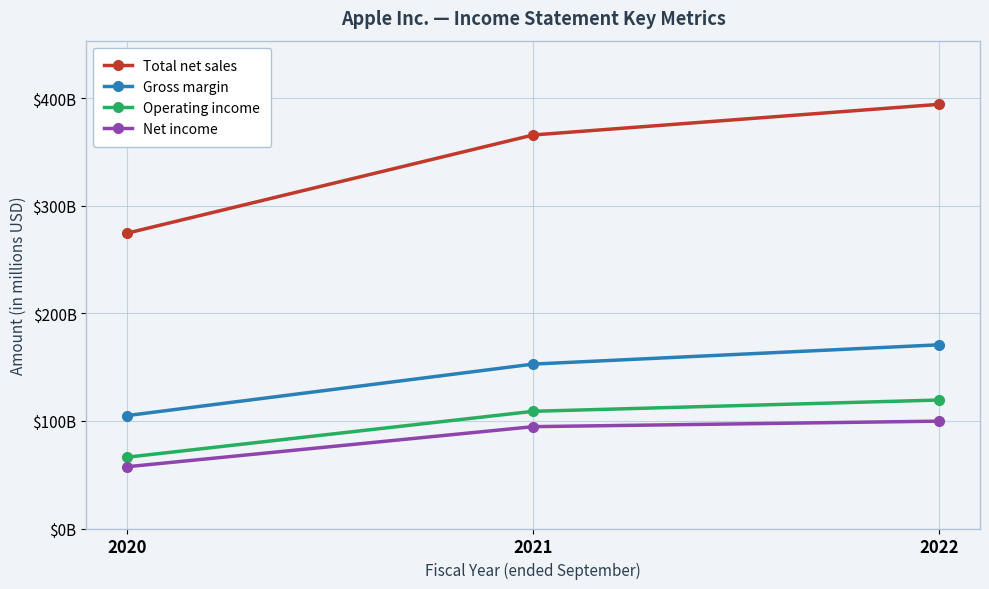

Is this an area chart (filled region under the line)?

No